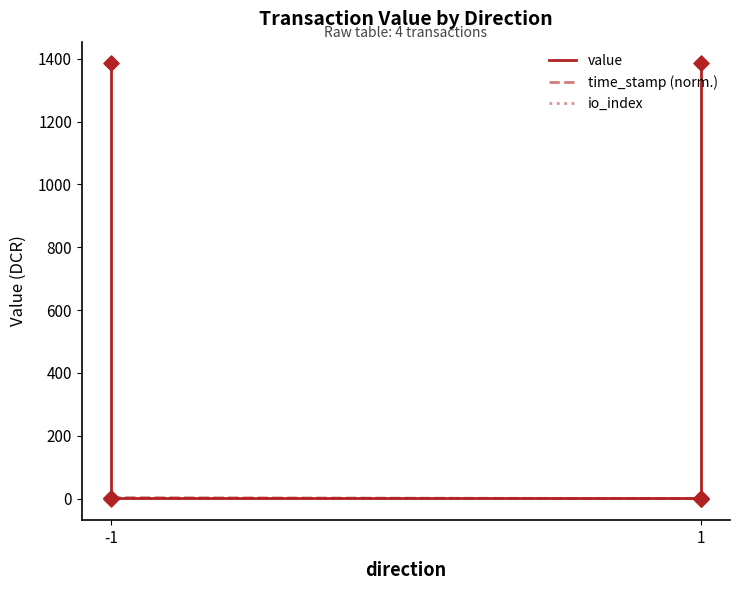

Which series has the widest spread of Y values?

value